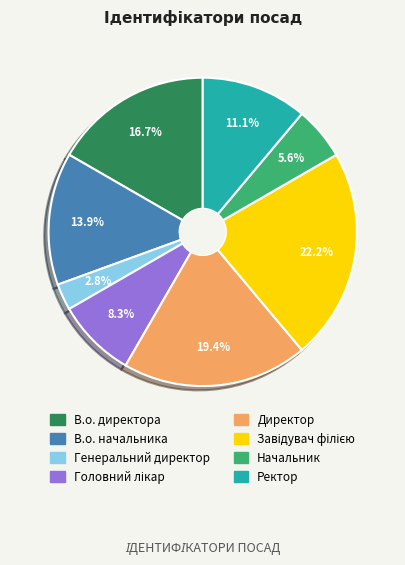

Which slice is the smallest?

Генеральний директор